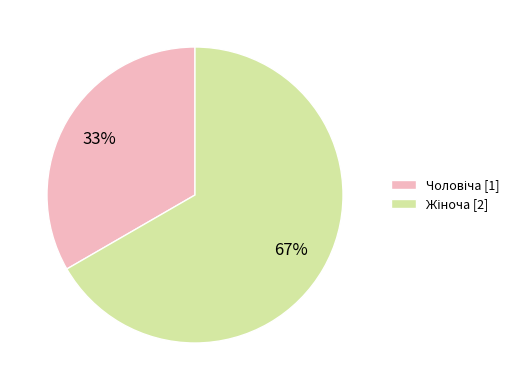

Is there any slice that represents more than half of the pie?

Yes